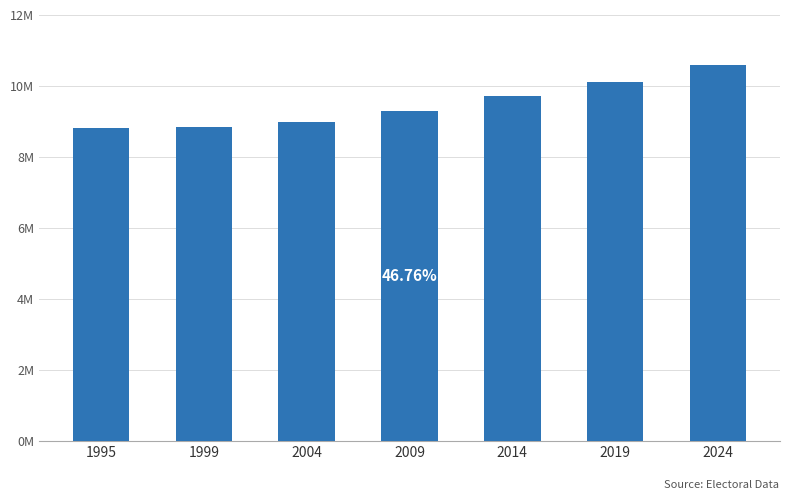

How many bars are there in total?

7